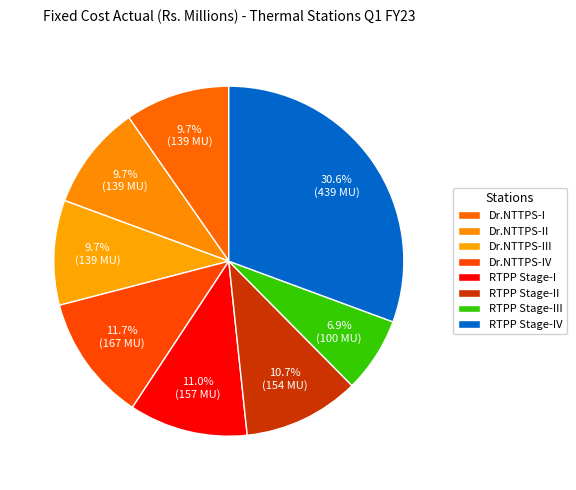

What is the change in value from Dr.NTTPS-II to Dr.NTTPS-IV?

+28.5